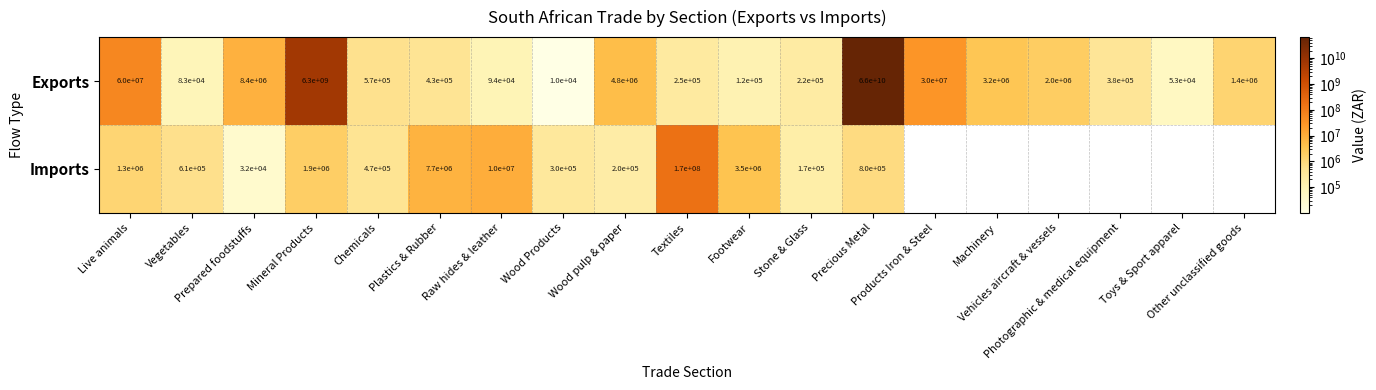

What is the total value across all series at Stone & Glass?

390000